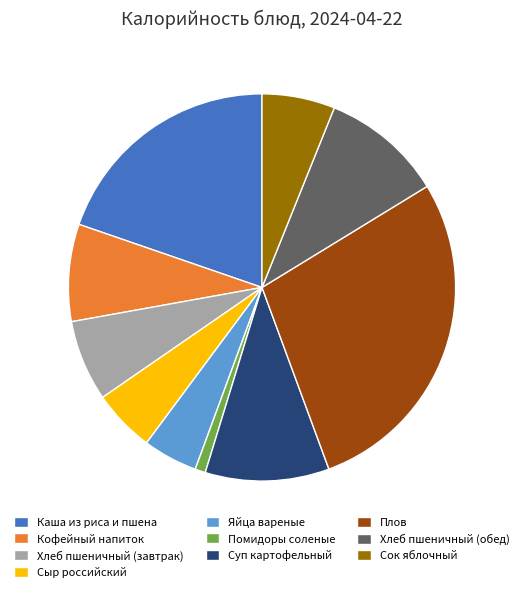

Is it true that Помидоры соленые is 11% of the pie?

False